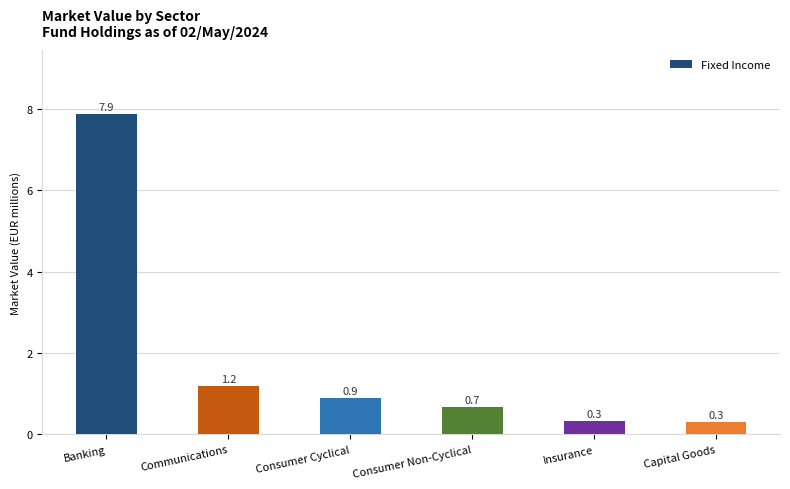

Is it true that the value at Banking is 11.9?

False